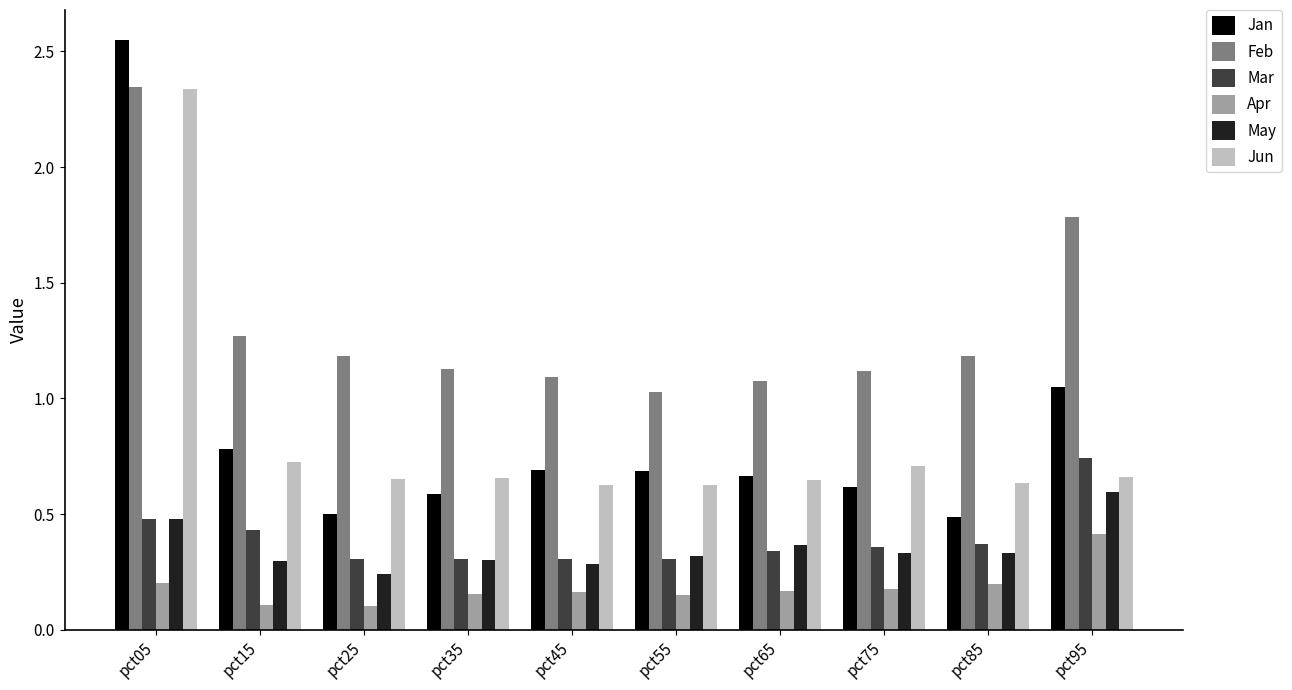

Which category has the highest value in the Apr series?

pct95